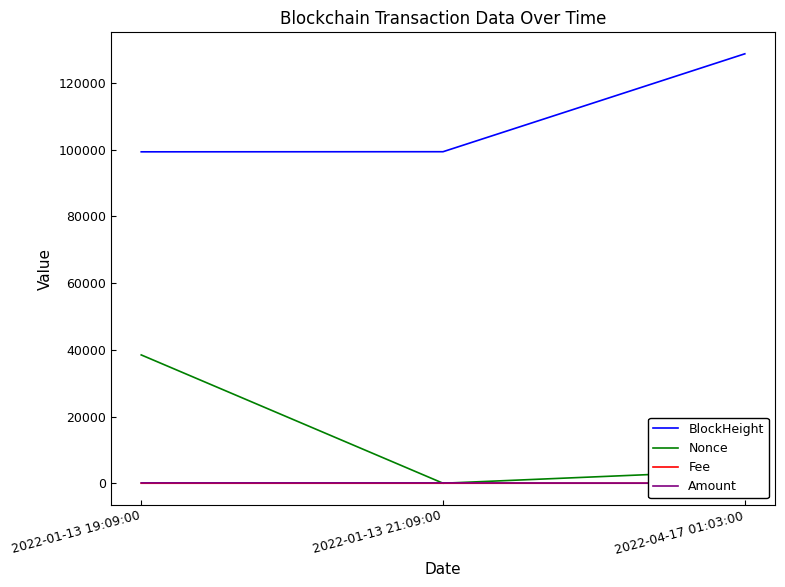

What is the label of the 2nd point from the right?

2022-01-13 21:09:00